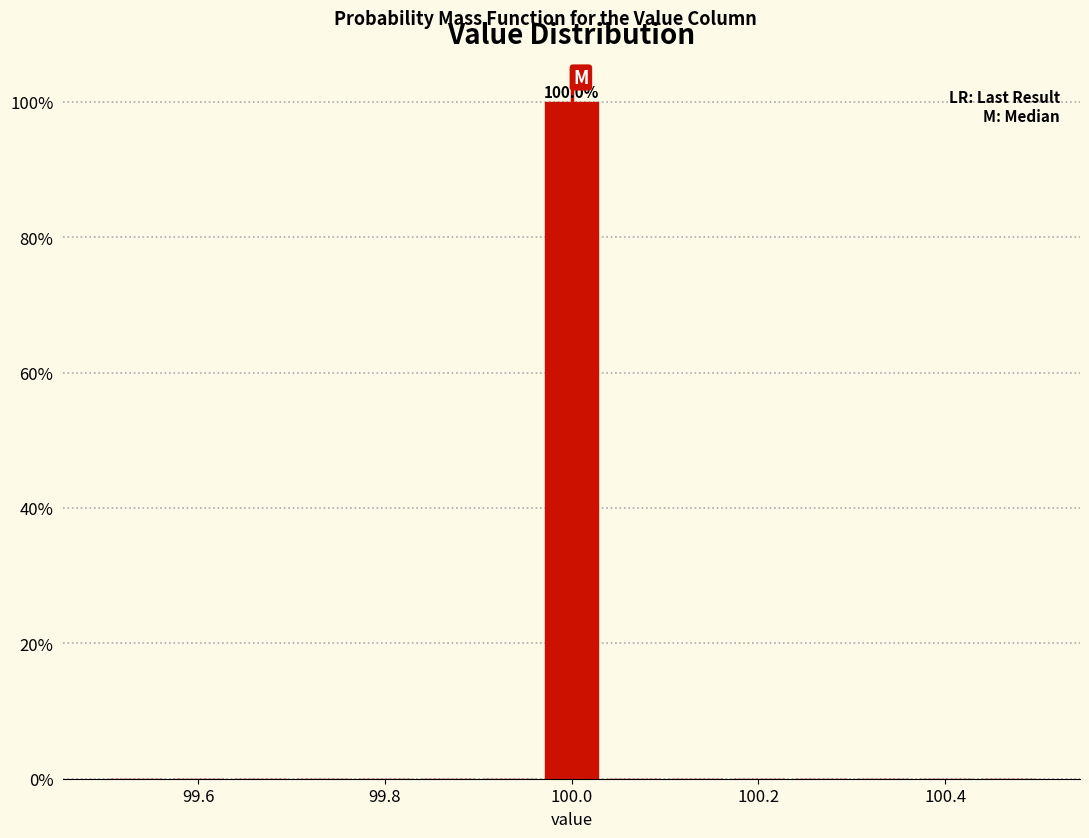

Read against the x-axis, roughly where is the centre of the tallest bar?

100.00